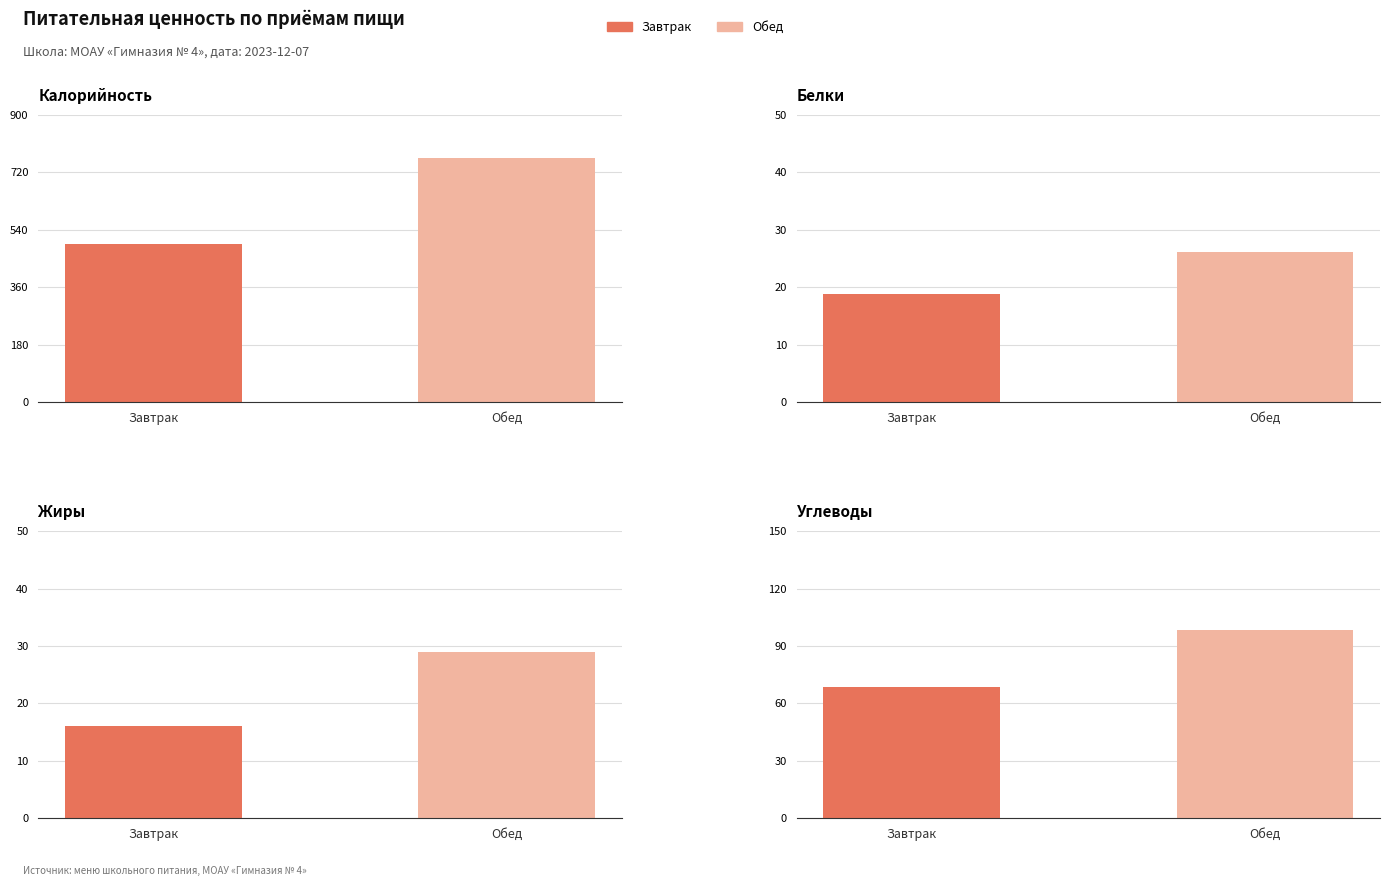

What is the average value of the Калорийность series?

629.8